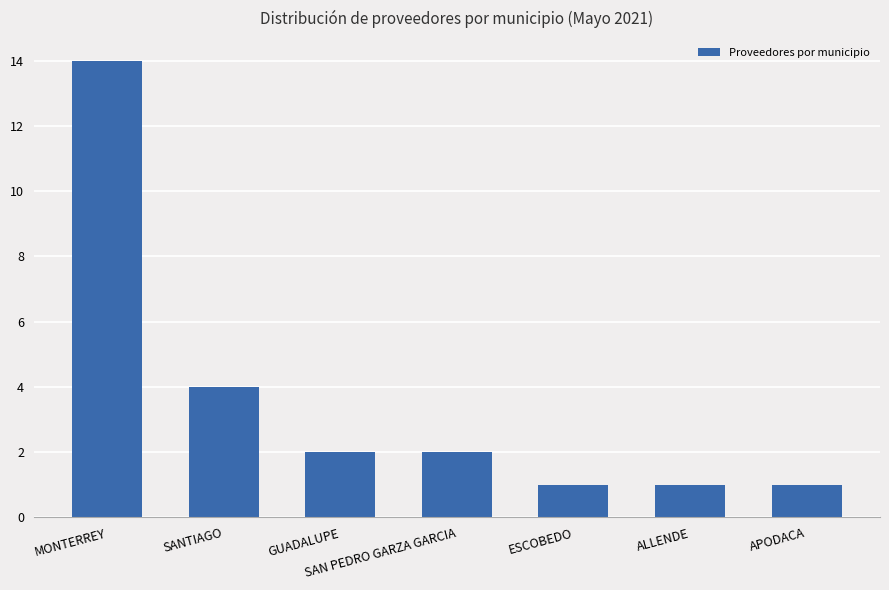

What is the minimum value shown in the chart?

1